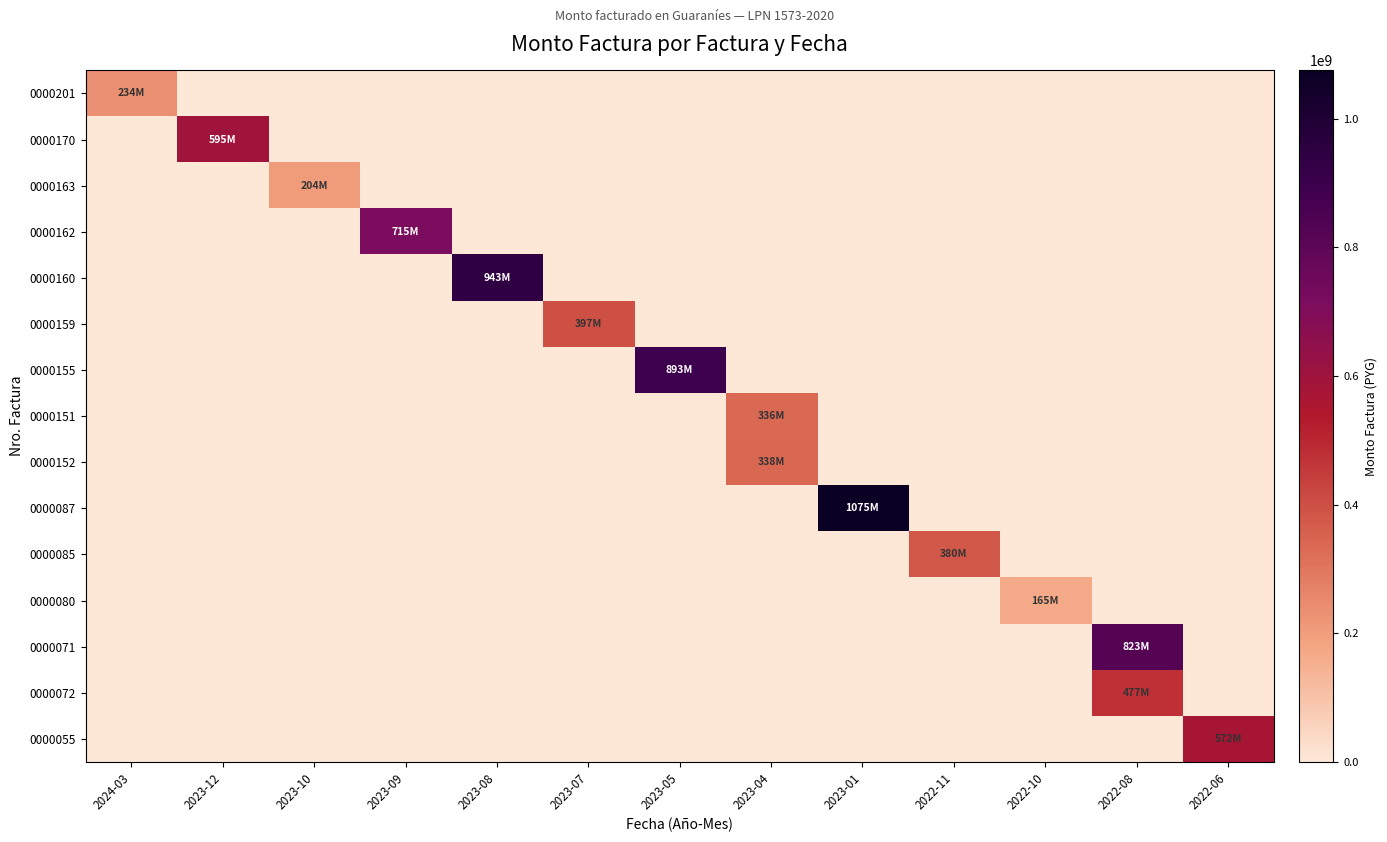

Count the number of categories in the chart.

13